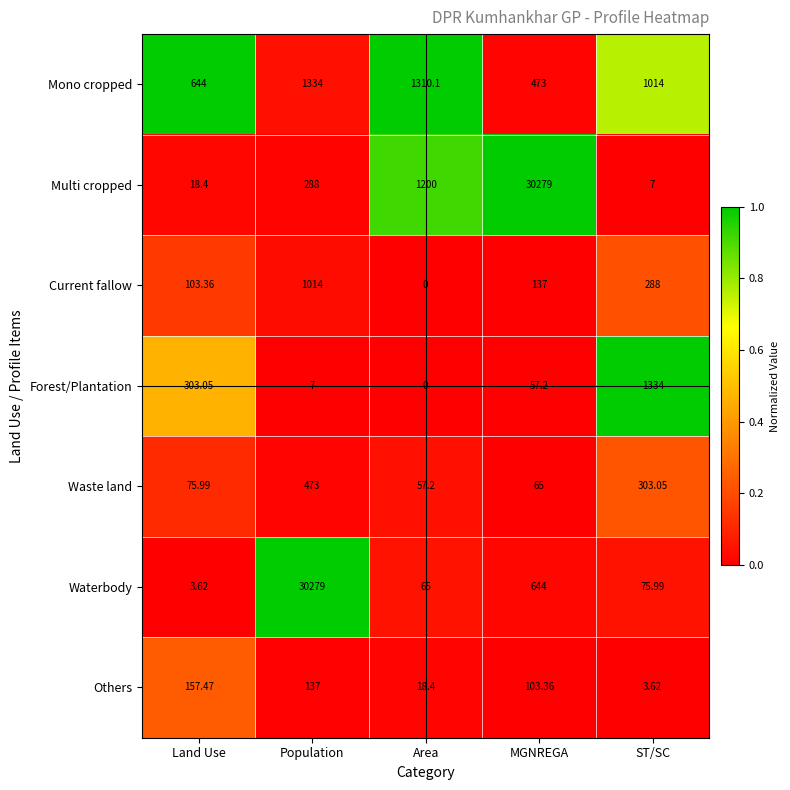

At Population, list the series in order from largest to smallest.

Waterbody, Mono cropped, Current fallow, Waste land, Multi cropped, Others, Forest/Plantation